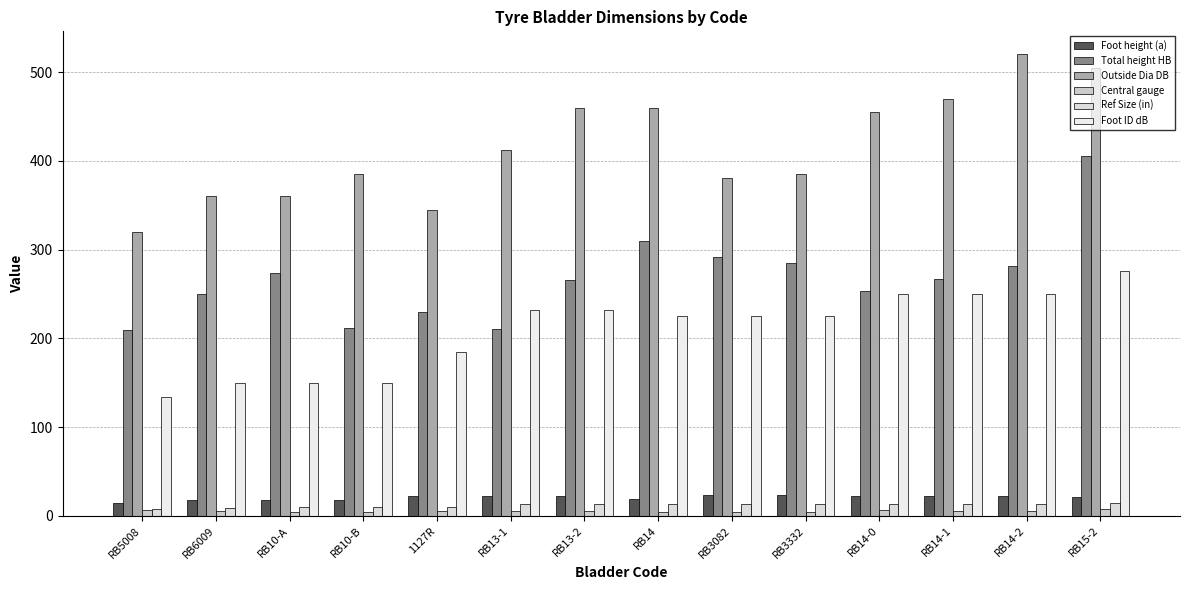

What position from the left is RB3082?

9